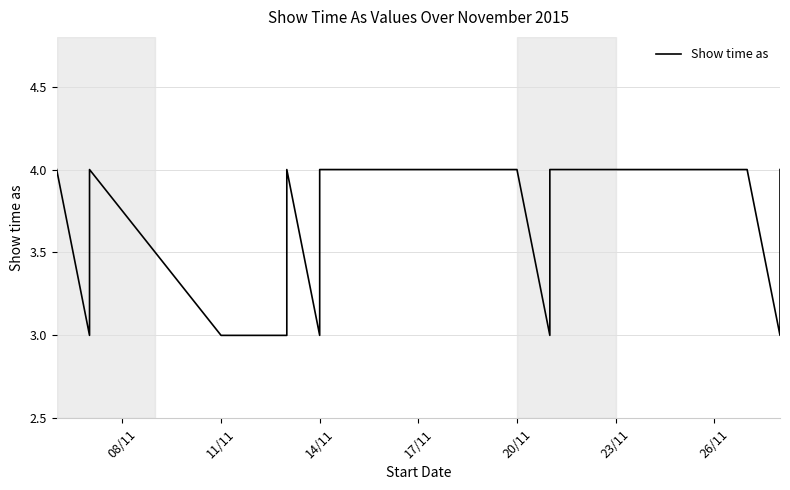

What position from the left is 17/11?

4